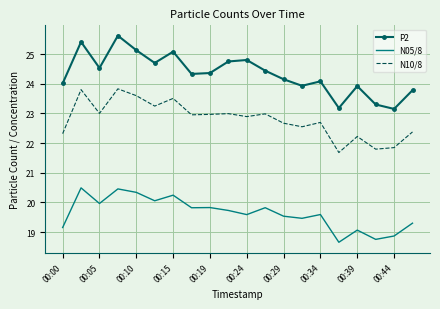

True or false: N10/8 and N05/8 cross at least once.

False